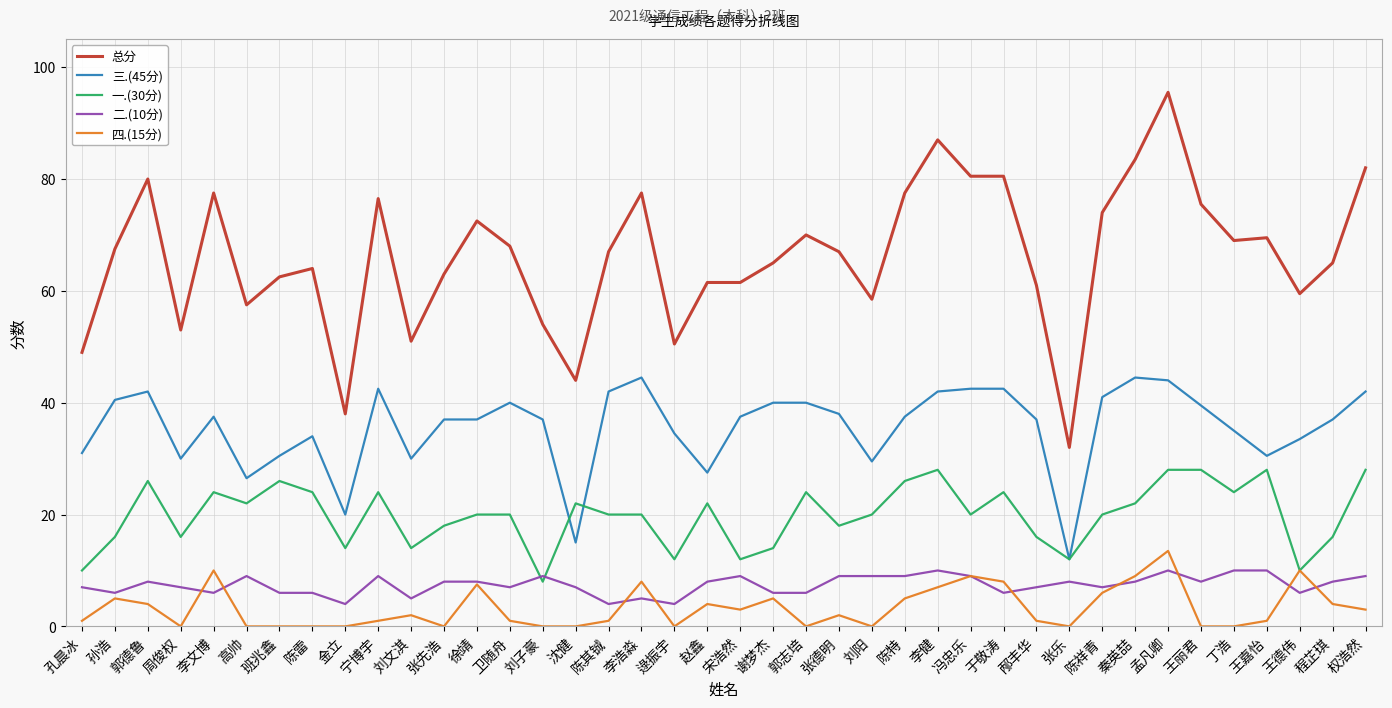

At which label does 一.(30分) first exceed 20?

郭德鲁